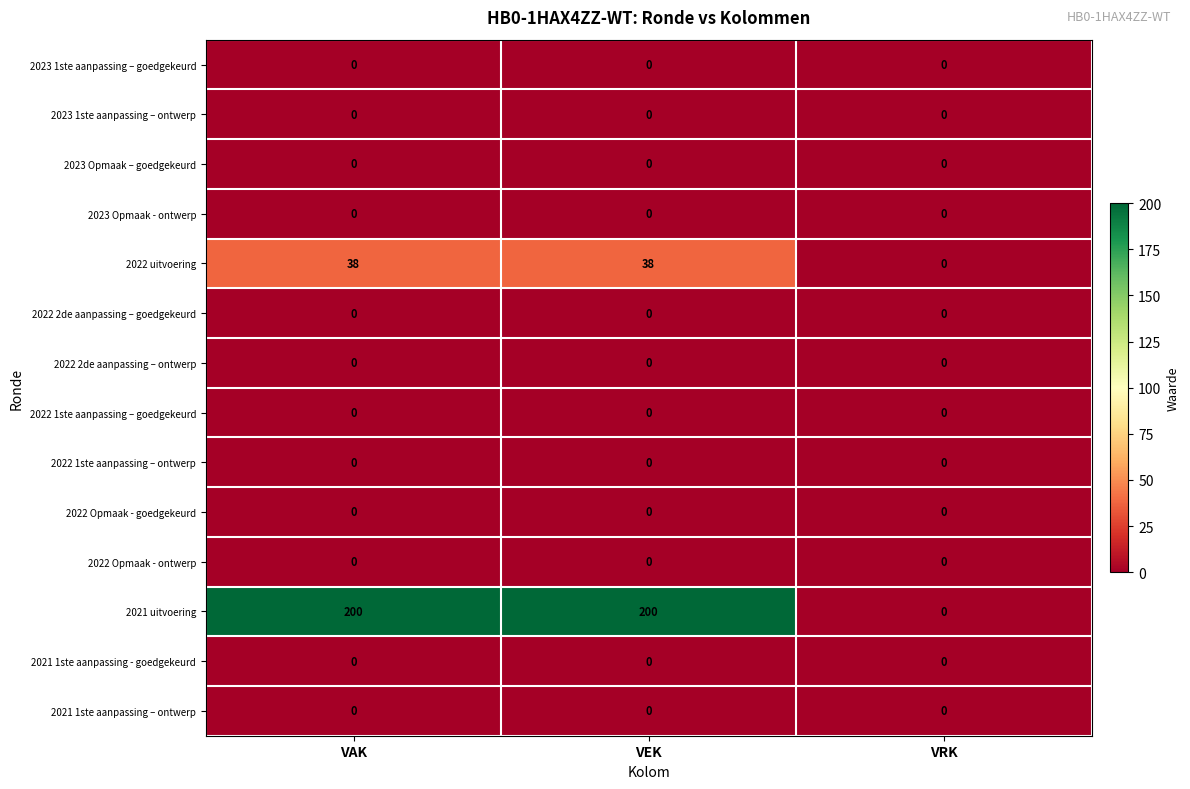

What is the maximum value shown in the chart?

200